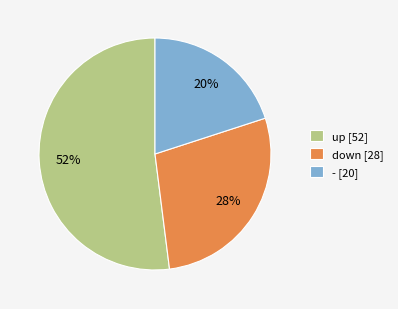

Is down the majority of the pie?

No